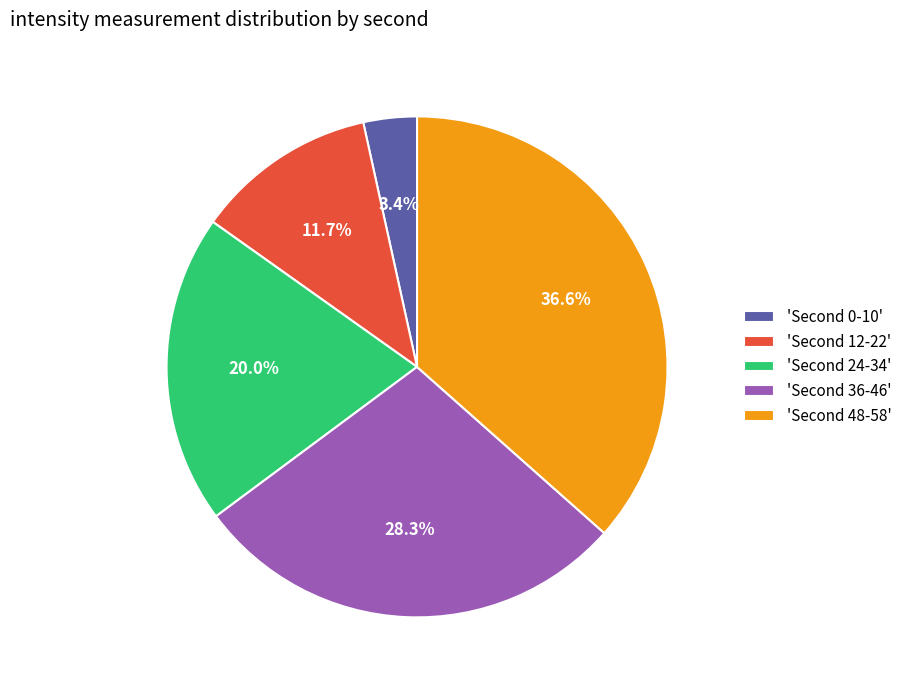

Rank the categories by value from lowest to highest.

'Second 0-10', 'Second 12-22', 'Second 24-34', 'Second 36-46', 'Second 48-58'